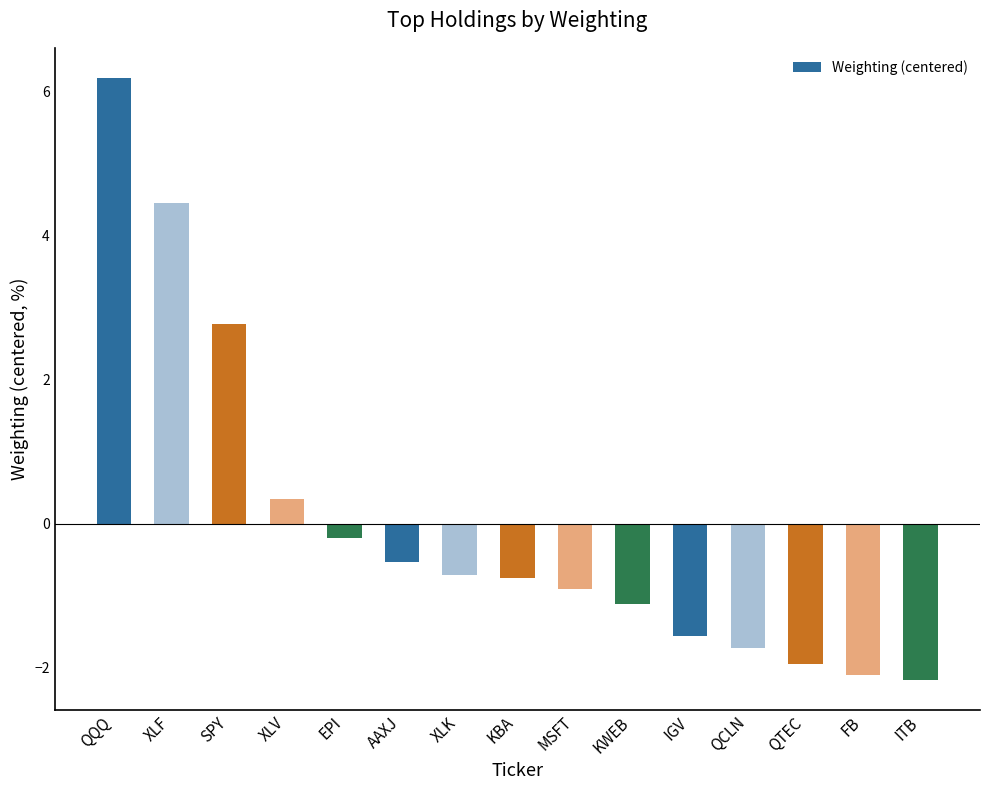

The chart shows a value of -0.8 at KBA. True or false?

True